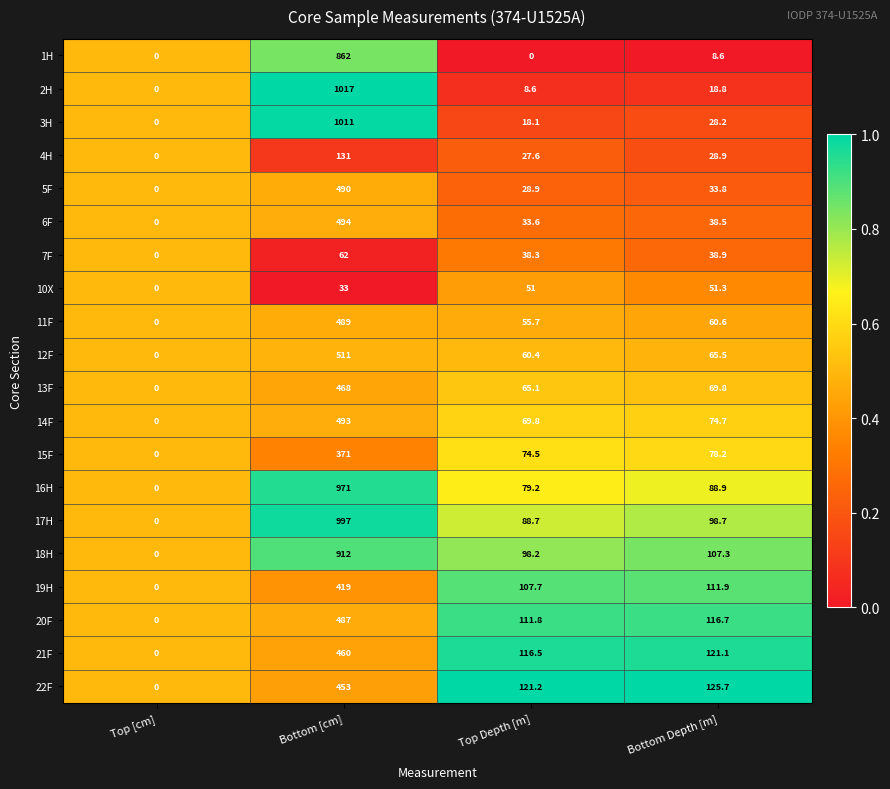

At which label does 4H first exceed 28?

Bottom [cm]